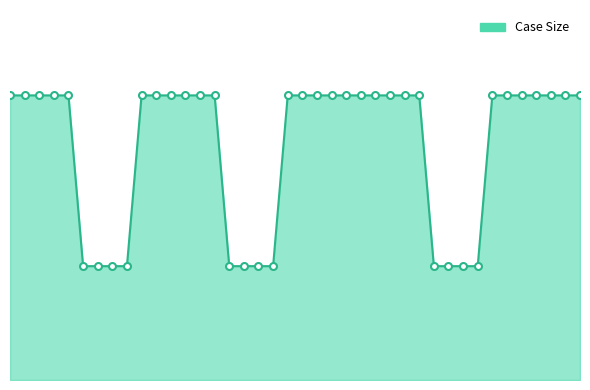

How many lines are shown in the chart?

1